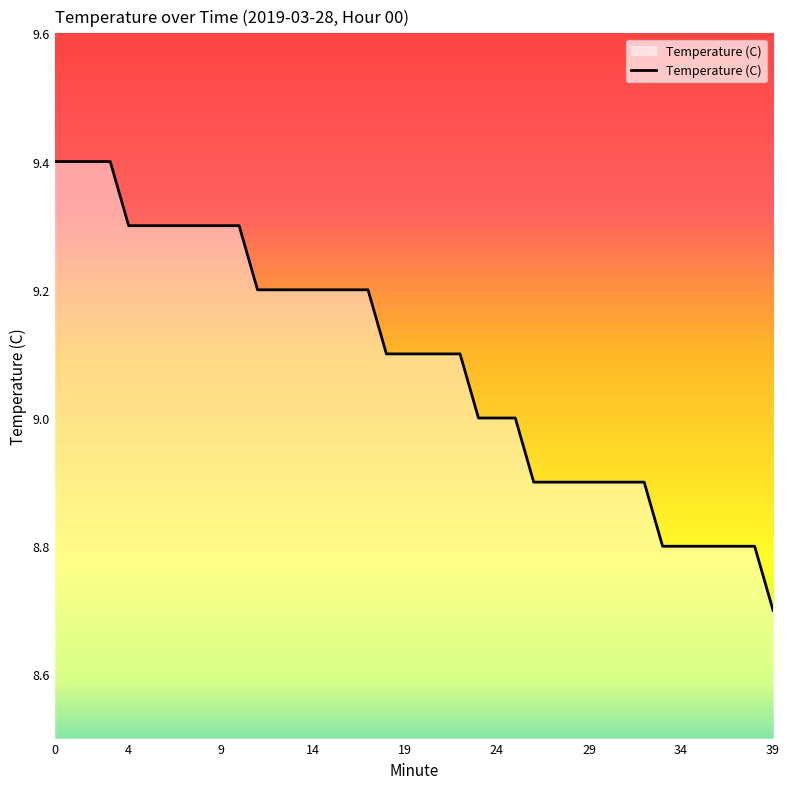

What is the difference between the maximum and minimum values?

0.7